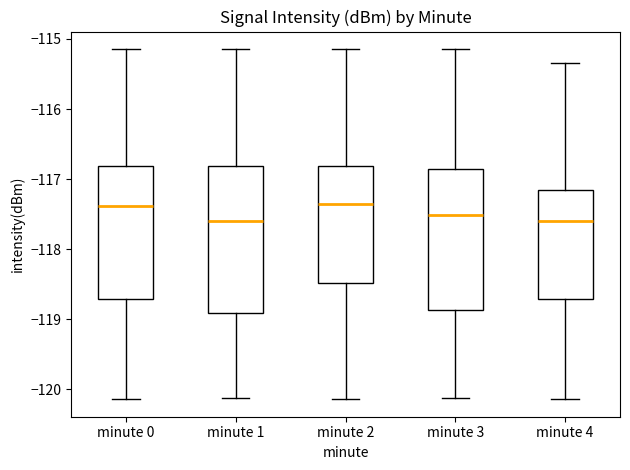

Reading left to right, read every box against the y-axis: the position of its median line, the range the box covers, and the ends of its whiskers. The values are not printed on the chart, so give them approximately, as read against the axis.

minute 0: median -117.4, box -118.7 to -116.8, whiskers -120.1 to -115.1
minute 1: median -117.6, box -118.9 to -116.8, whiskers -120.1 to -115.1
minute 2: median -117.4, box -118.5 to -116.8, whiskers -120.1 to -115.1
minute 3: median -117.5, box -118.9 to -116.9, whiskers -120.1 to -115.1
minute 4: median -117.6, box -118.7 to -117.2, whiskers -120.1 to -115.3